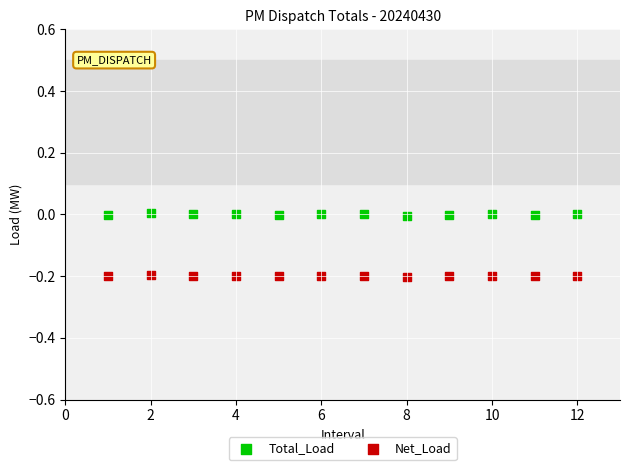

Which series contains the highest Y value?

Total_Load